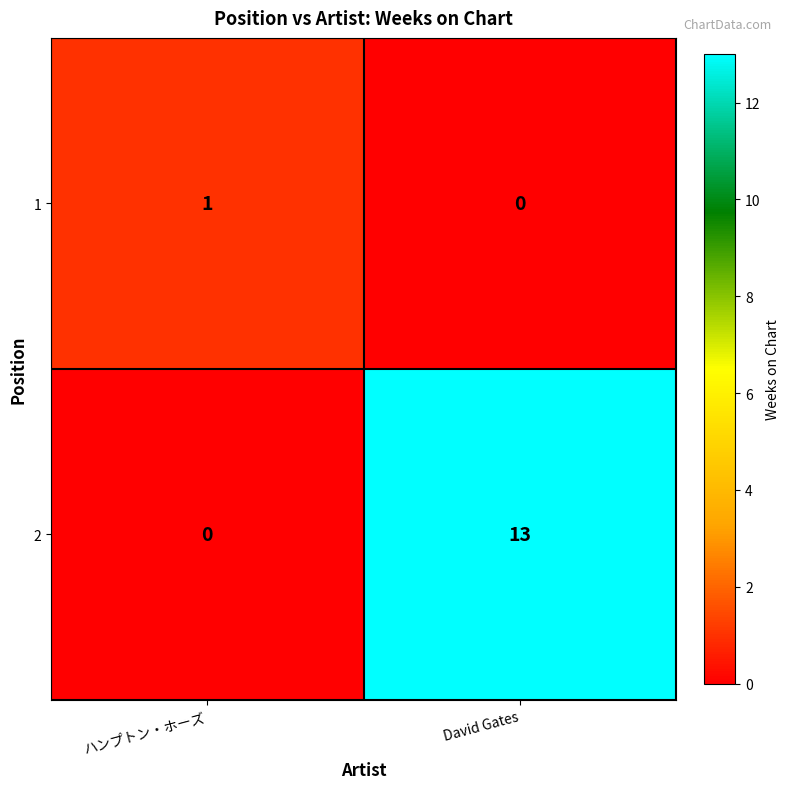

Where is 1 nearest to the value 0?

David Gates